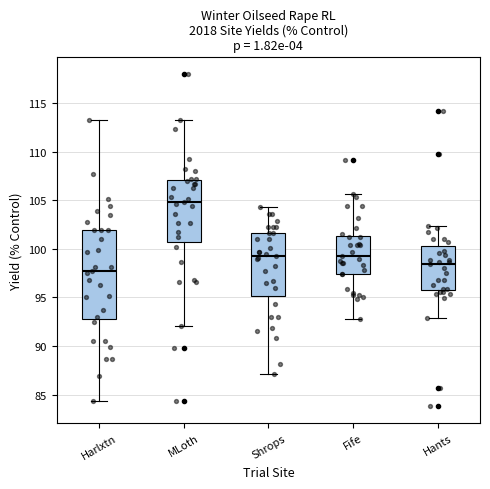

Where does the upper whisker of the box for Harlxtn end on the y-axis? The values are not printed on the chart, so give them approximately, as read against the axis.

113.5